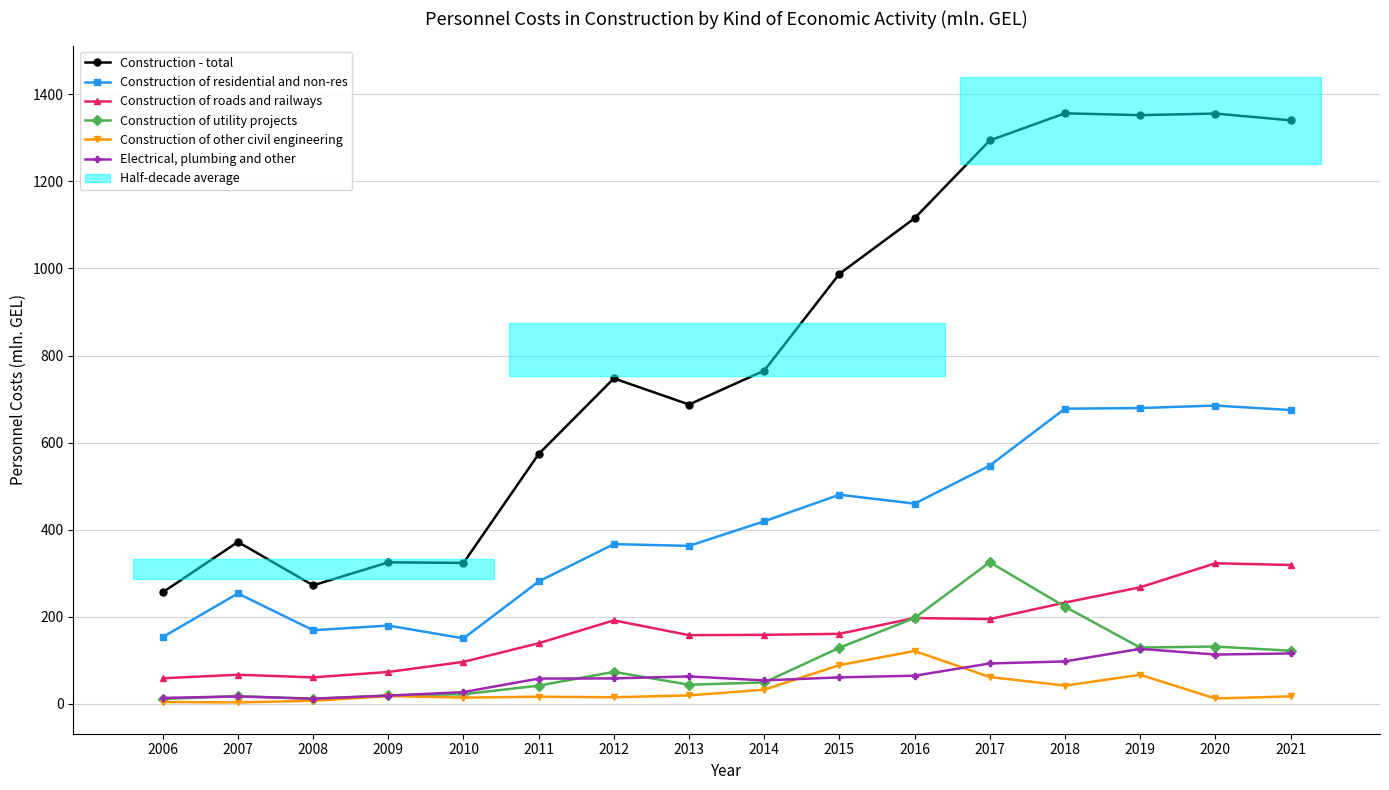

Reading right to left, extract all data points from this chart.

Construction - total: 2021=1340.2	2020=1355.8	2019=1352.1	2018=1356.4	2017=1294.1	2016=1115.3	2015=987.7	2014=765.4	2013=687.6	2012=747.6	2011=573.9	2010=323.8	2009=325.2	2008=272.3	2007=372.0	2006=256.4
Construction of residential and non-res: 2021=674.9	2020=685.2	2019=679.5	2018=678.0	2017=547.4	2016=460.0	2015=480.4	2014=419.4	2013=362.9	2012=367.0	2011=281.2	2010=150.5	2009=180.0	2008=169.2	2007=253.7	2006=153.6
Construction of roads and railways: 2021=319.1	2020=323.0	2019=267.8	2018=232.7	2017=194.8	2016=197.3	2015=161.0	2014=158.7	2013=157.9	2012=191.9	2011=139.4	2010=96.6	2009=73.4	2008=61.0	2007=67.0	2006=58.9
Construction of utility projects: 2021=122.2	2020=131.8	2019=129.4	2018=223.3	2017=325.5	2016=197.4	2015=129.0	2014=49.4	2013=44.1	2012=73.6	2011=42.0	2010=22.2	2009=19.7	2008=11.8	2007=17.9	2006=11.4
Construction of other civil engineering: 2021=17.3	2020=12.5	2019=66.9	2018=42.0	2017=61.8	2016=121.5	2015=89.1	2014=32.7	2013=19.6	2012=15.3	2011=16.5	2010=14.5	2009=18.0	2008=7.2	2007=3.4	2006=4.5
Electrical, plumbing and other: 2021=115.9	2020=113.4	2019=126.5	2018=97.6	2017=92.9	2016=64.8	2015=61.0	2014=54.0	2013=63.2	2012=58.6	2011=58.2	2010=27.2	2009=18.9	2008=12.0	2007=17.2	2006=13.8